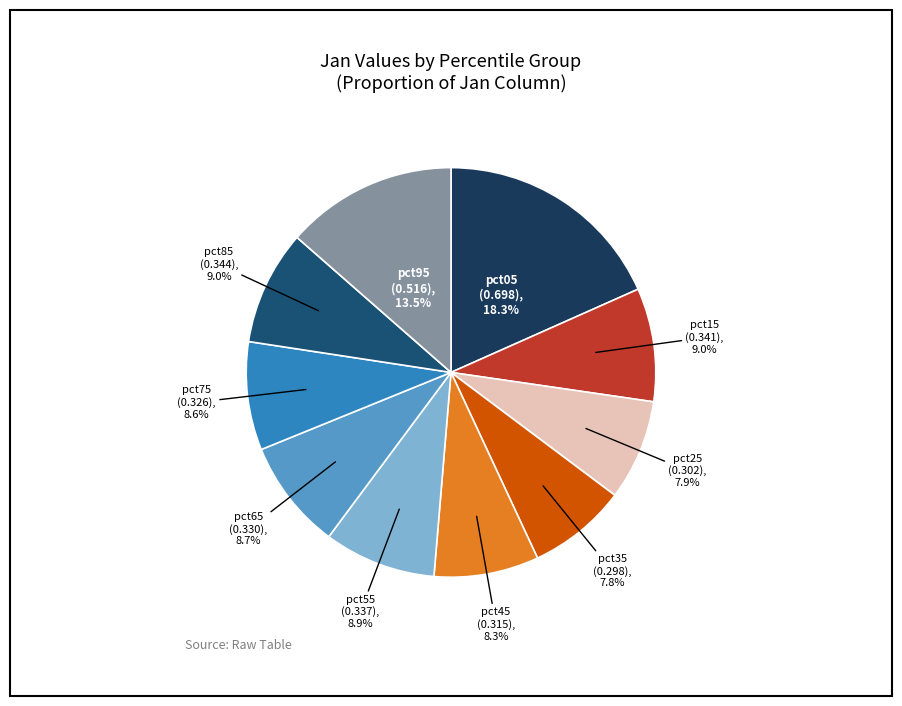

What is the largest slice in the pie chart?

pct05